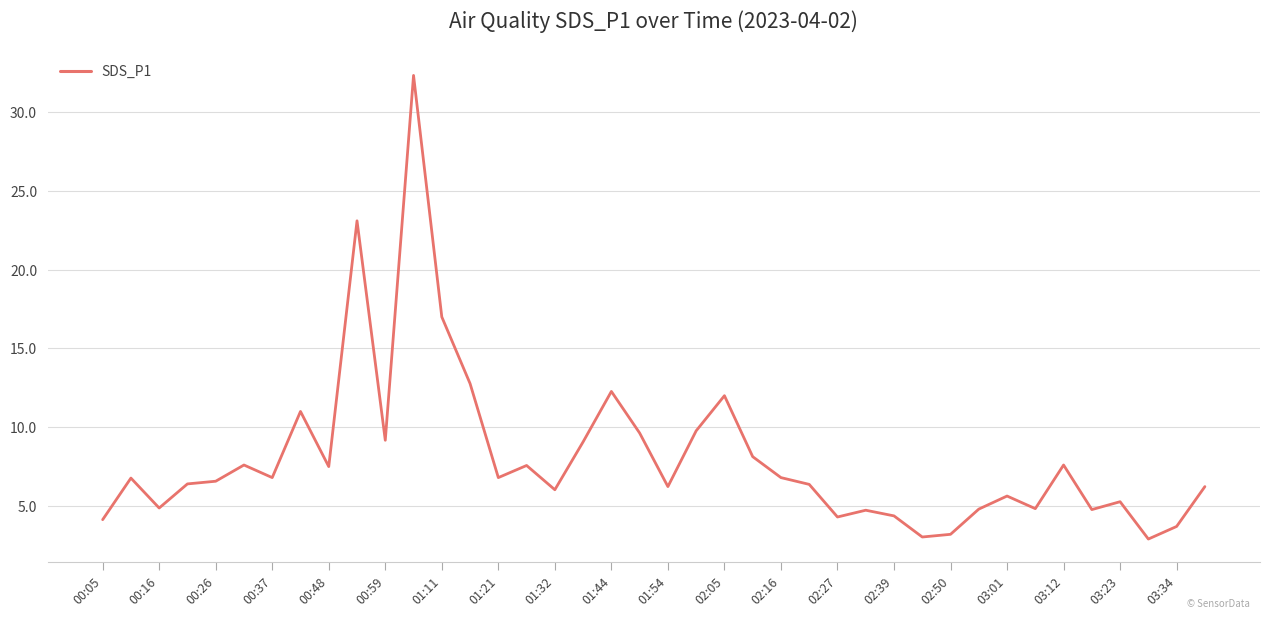

What is the smallest value displayed?

2.9